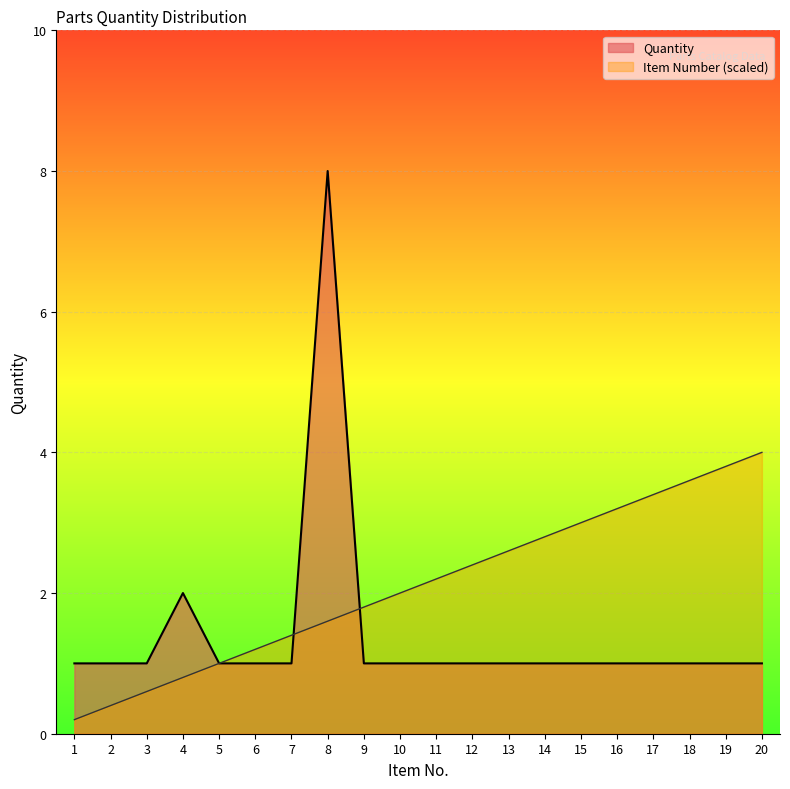

Which series changed the most between 5 and 20?

Item Number (scaled)